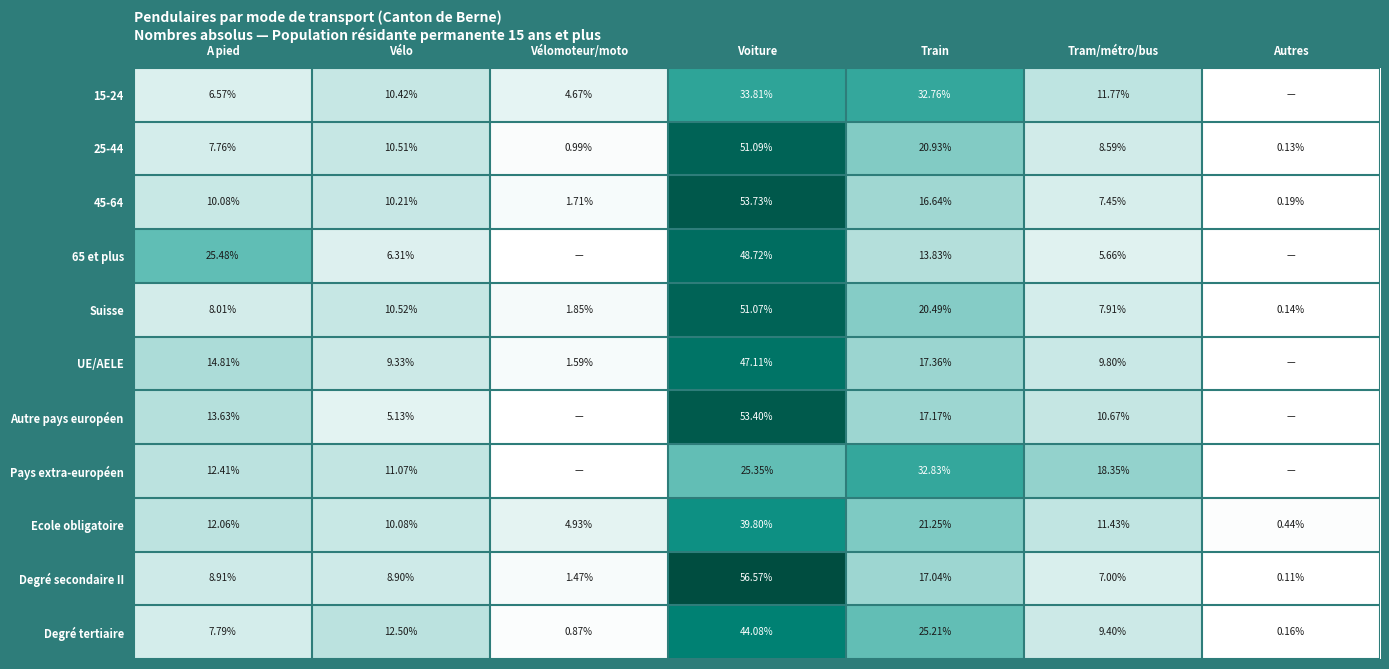

True or false: Suisse has a value of 51.1 at Voiture.

True